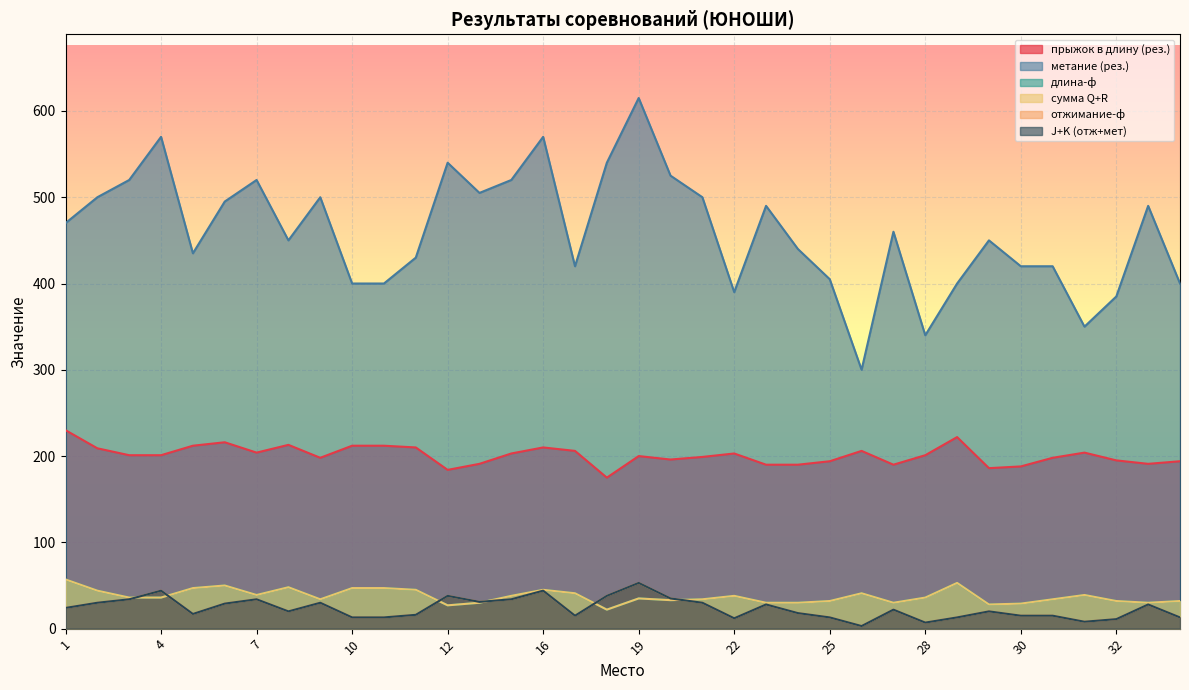

What is the sum of the длина-ф values at 16 and 10?

88